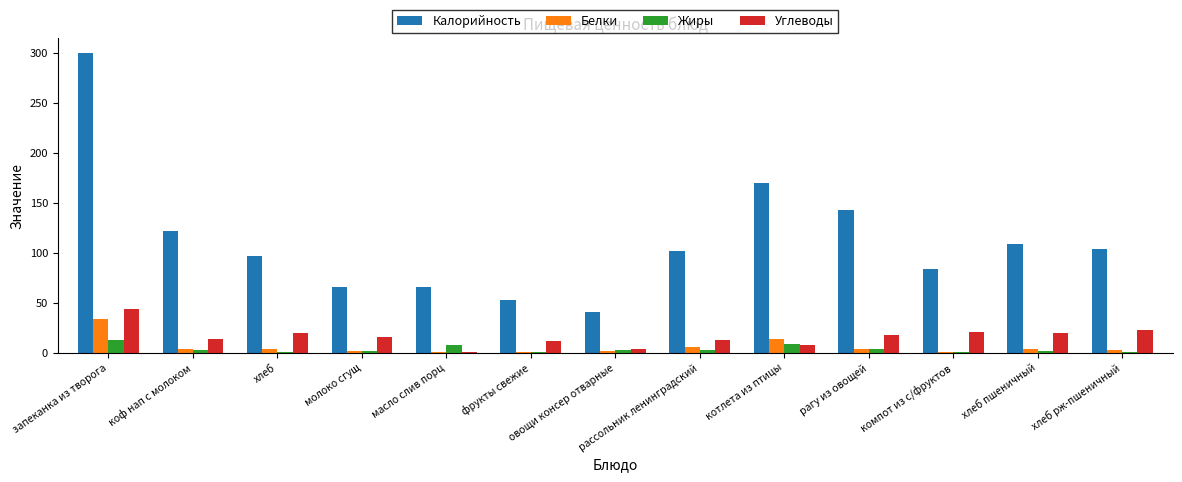

What is the sum of all Жиры values?

43.5